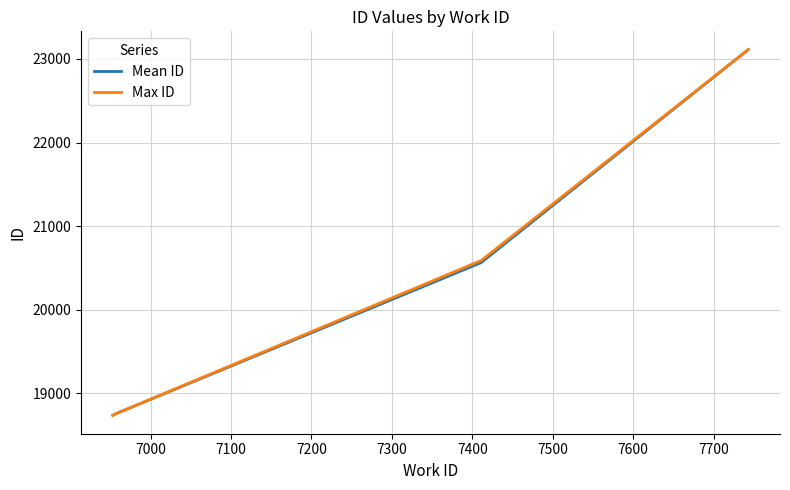

True or false: Mean ID has more than 0 points higher than both neighbors.

False